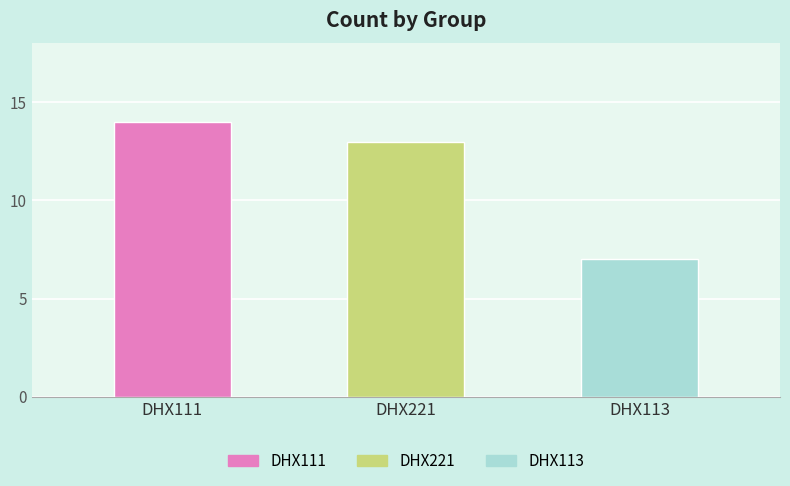

What is the label of the 1st bar from the right?

DHX113